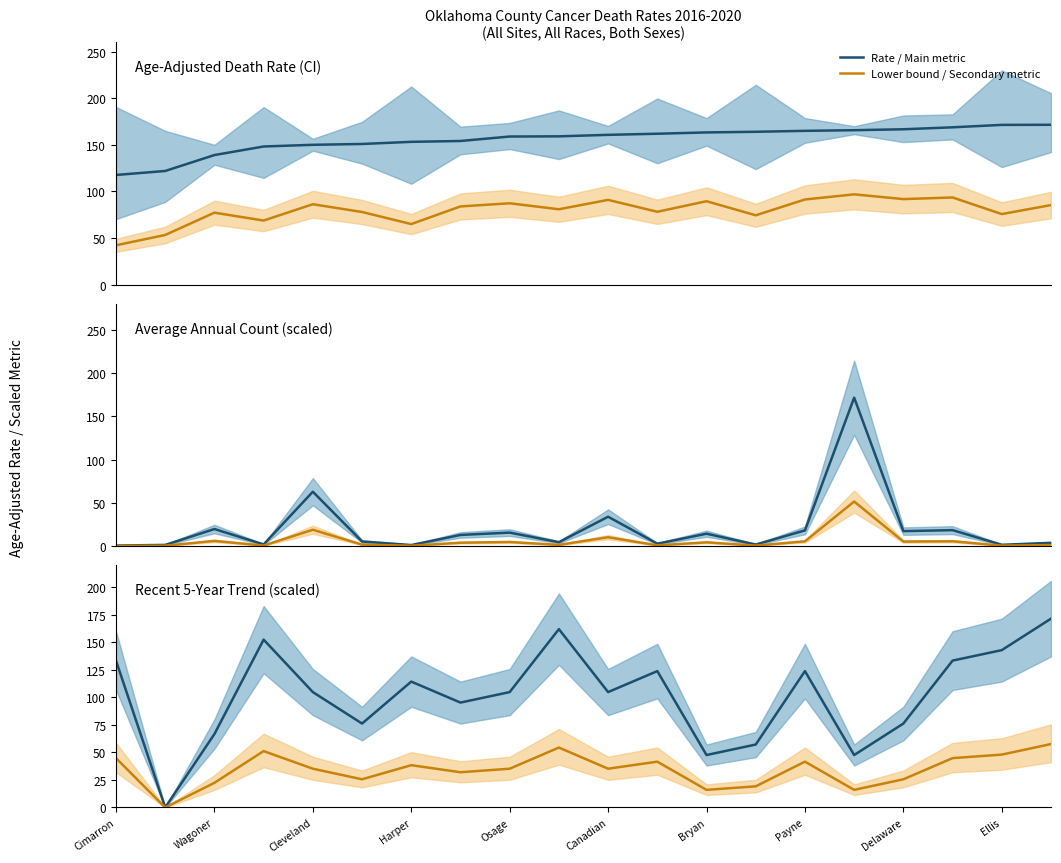

The value of Rate / Main metric at Ellis is 244.0. True or false?

False